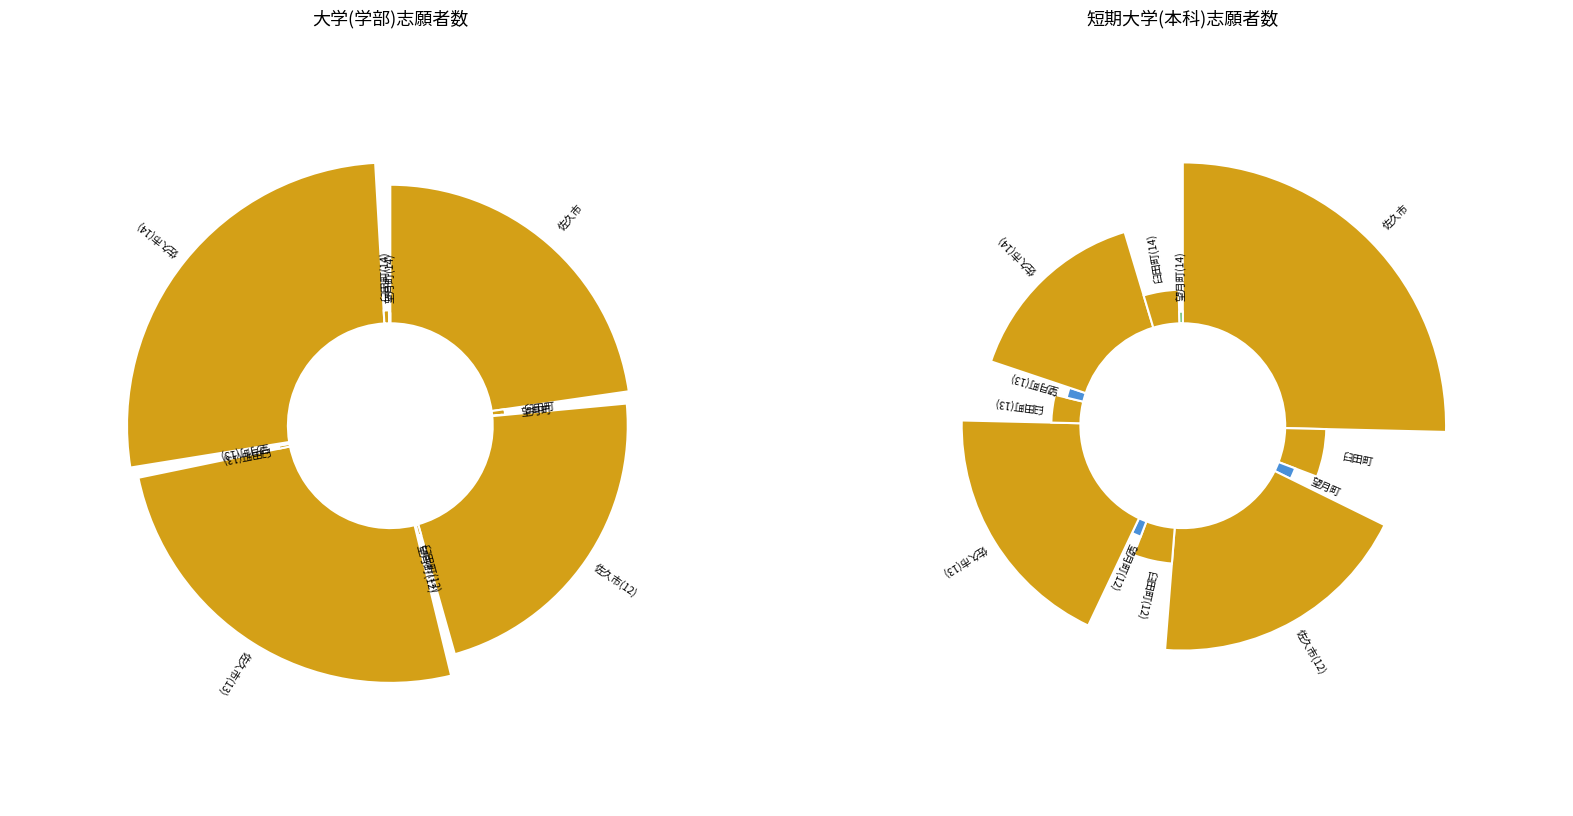

Is 臼田町 the majority of the pie?

No